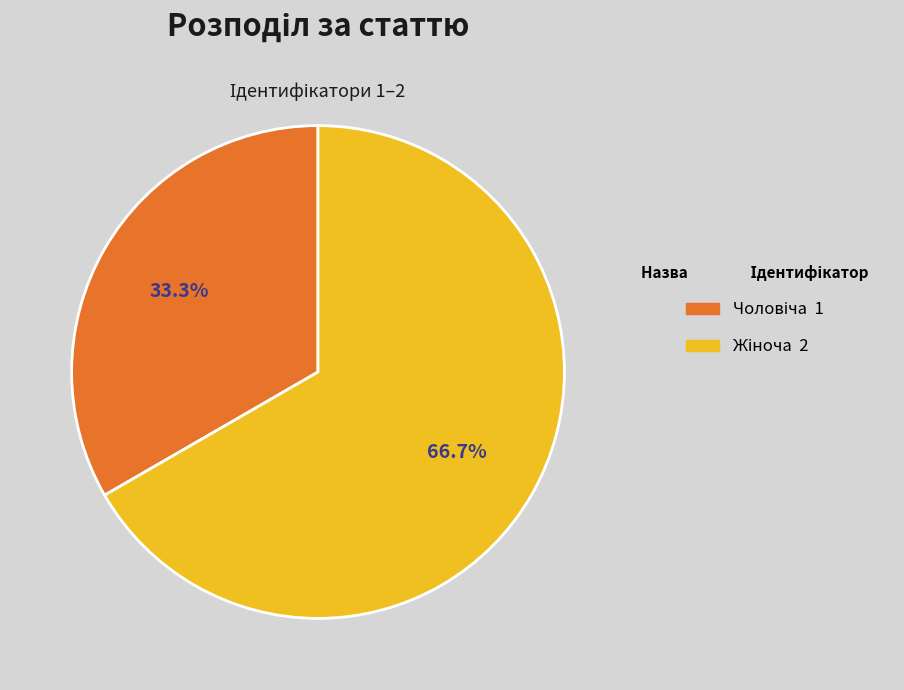

Is there any slice that represents more than half of the pie?

Yes